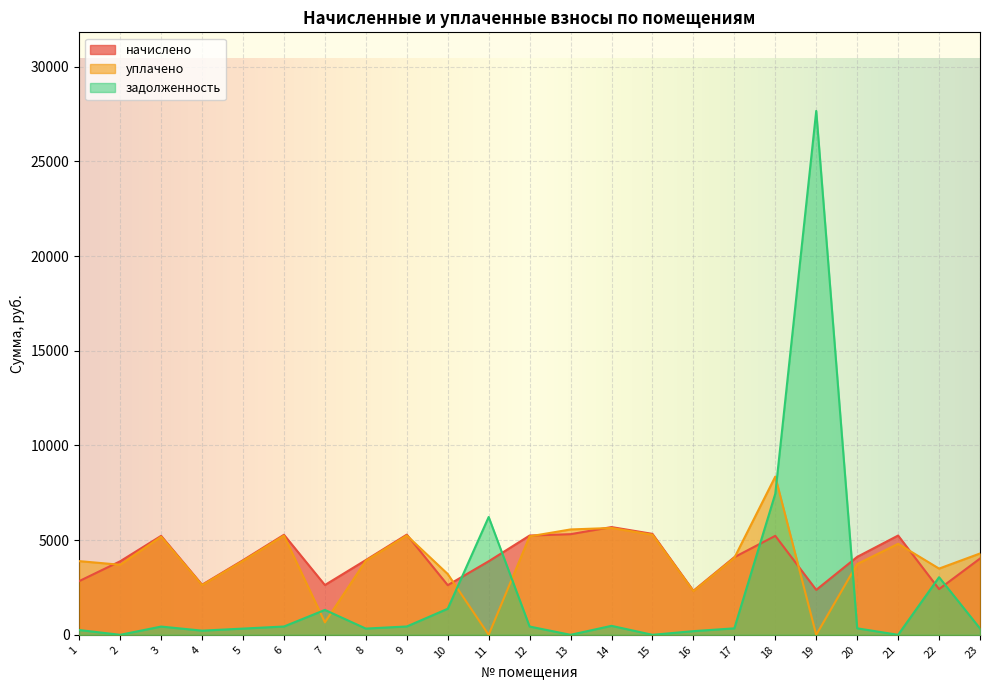

What is the sum of the задолженность values at 18 and 10?

8829.4